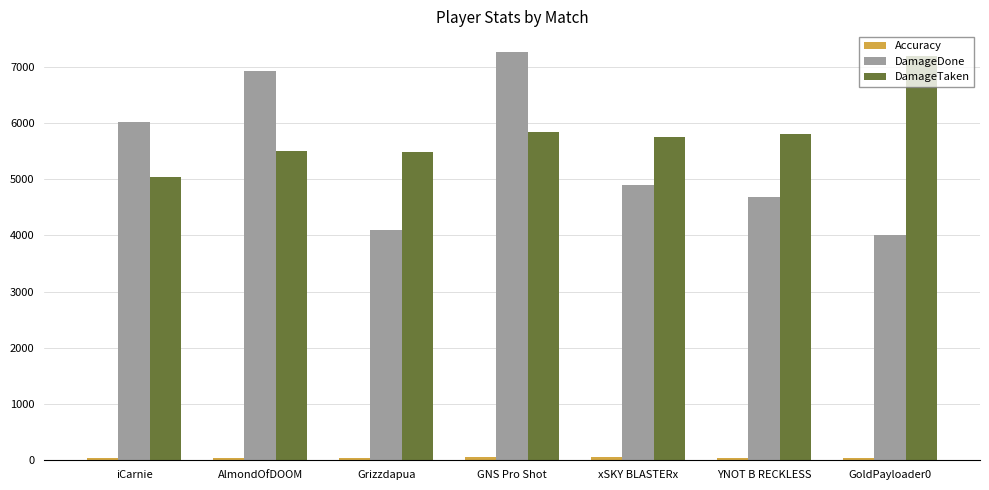

Is the value of DamageTaken at AlmondOfDOOM greater than the value of DamageDone at YNOT B RECKLESS?

Yes